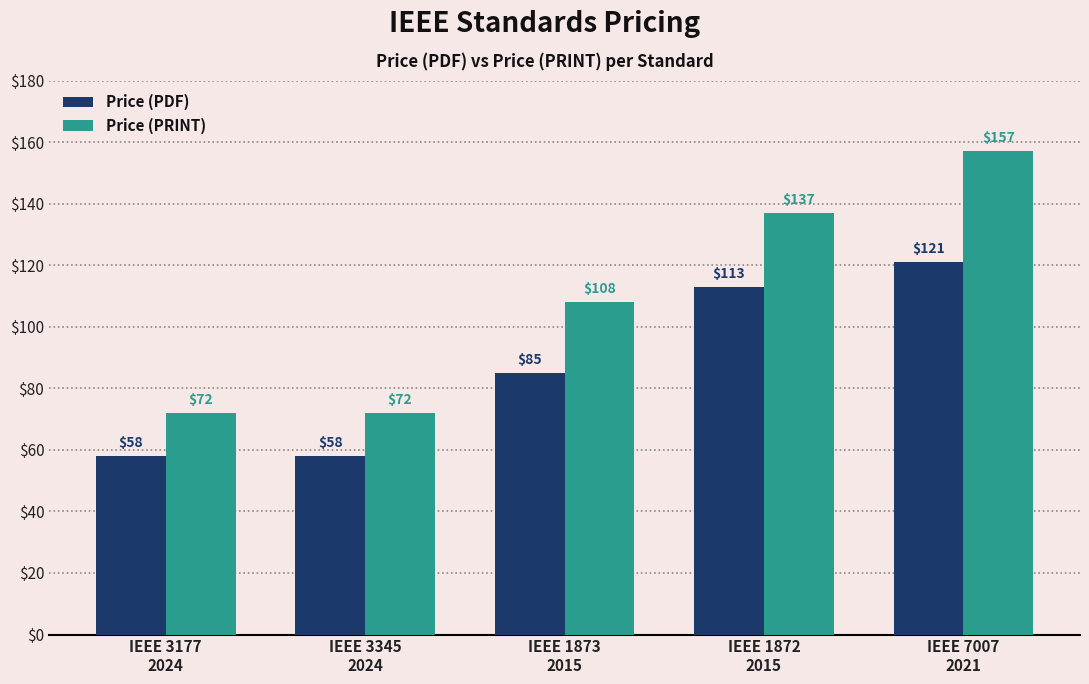

How many bars are there in total?

10